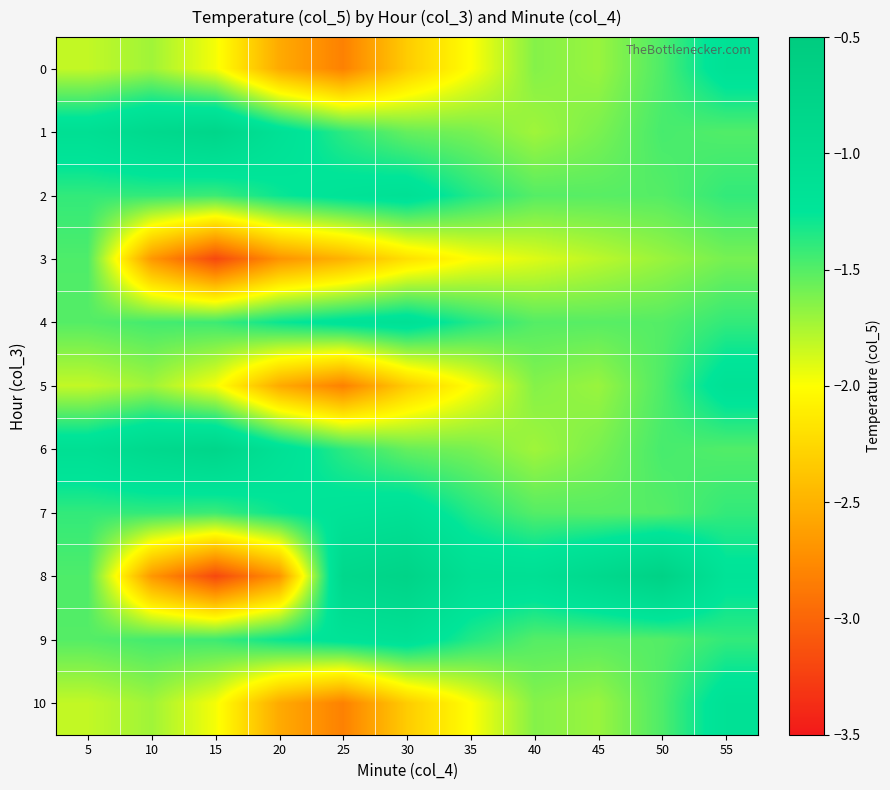

How many distinct data groups are displayed?

11